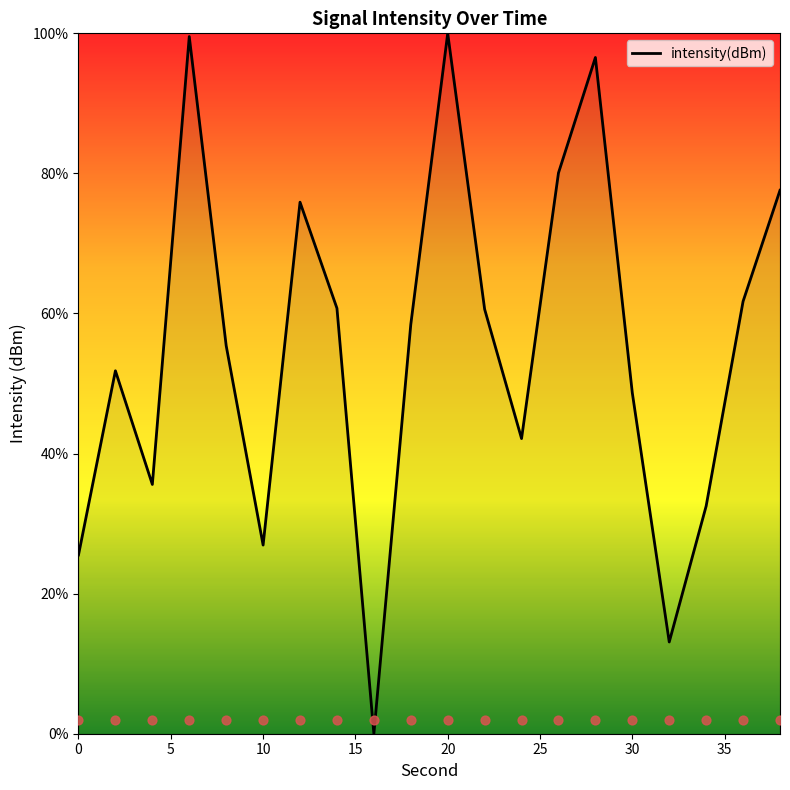

The value of intensity(dBm) at 30 is 71.5. True or false?

False